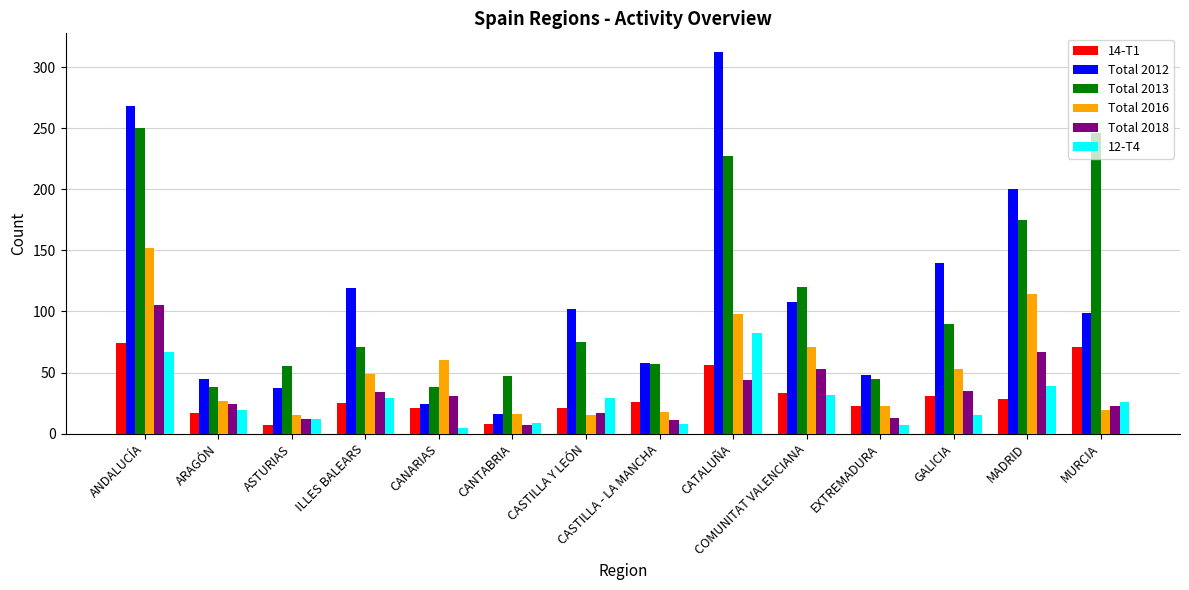

At which label does Total 2012 reach its minimum?

CANTABRIA